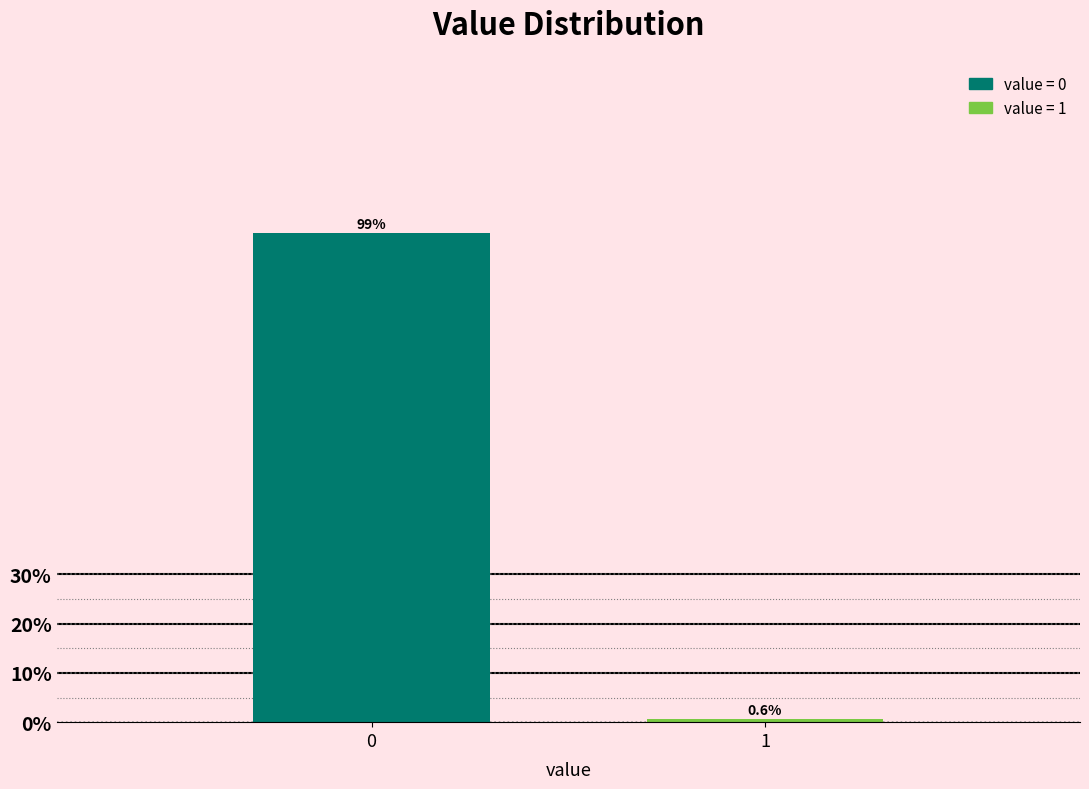

Reading left to right, list all the values displayed in this chart.

99.4	0.6